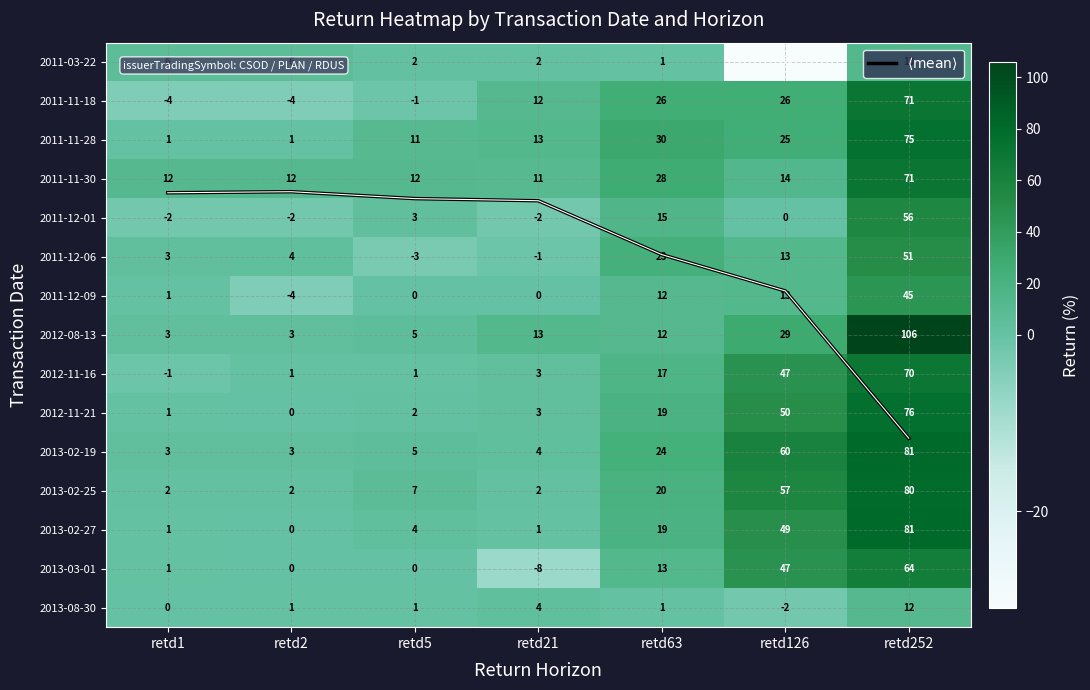

Which series has the widest spread of values?

2012-08-13